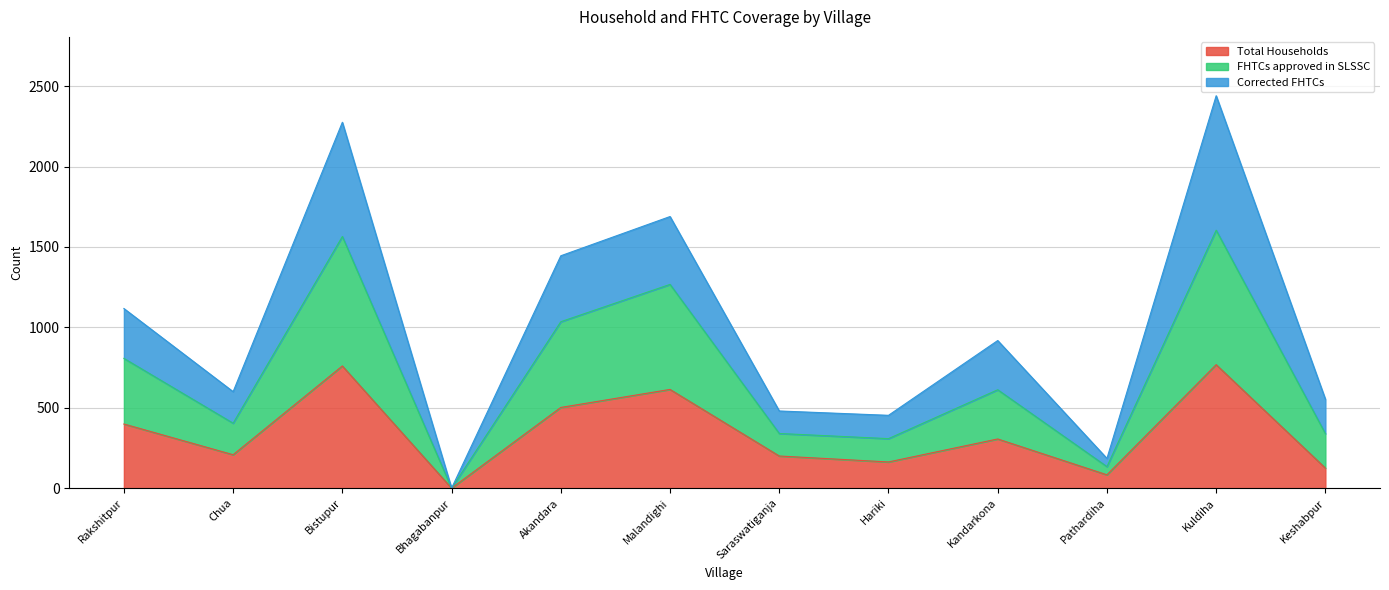

What position from the left is Bistupur?

3